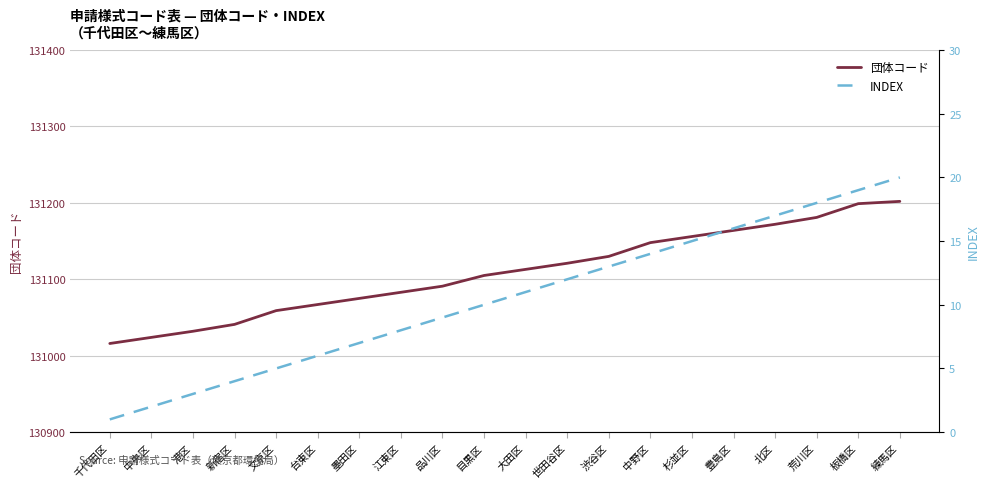

True or false: INDEX and 団体コード intersect in this chart.

False